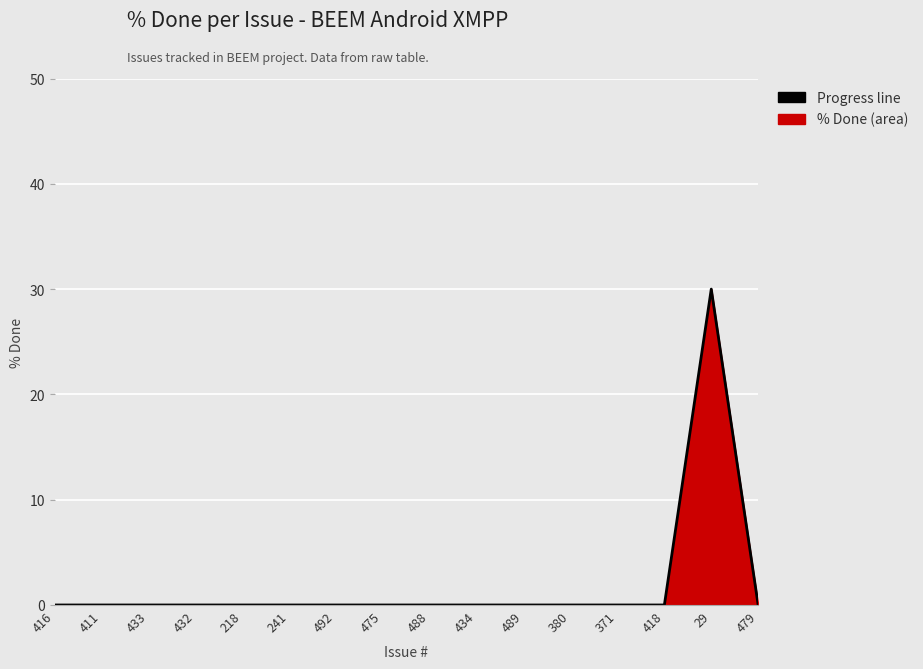

Rank the categories by value from highest to lowest.

29, 416, 411, 433, 432, 218, 241, 492, 475, 488, 434, 489, 380, 371, 418, 479